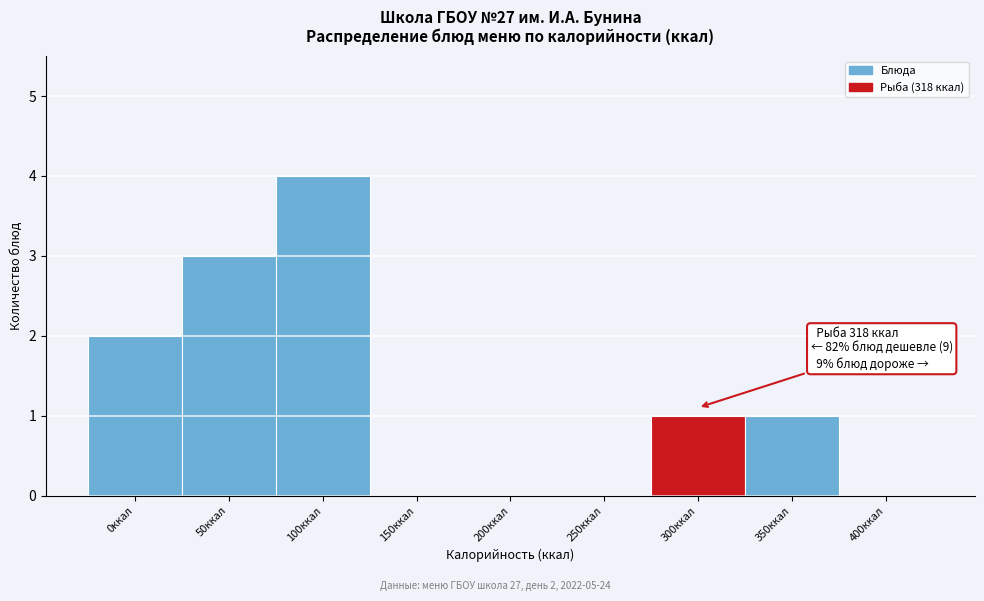

Reading left to right, list all the values displayed in this chart.

0ккал=2	50ккал=3	100ккал=4	150ккал=0	200ккал=0	250ккал=0	300ккал=1	350ккал=1	400ккал=0